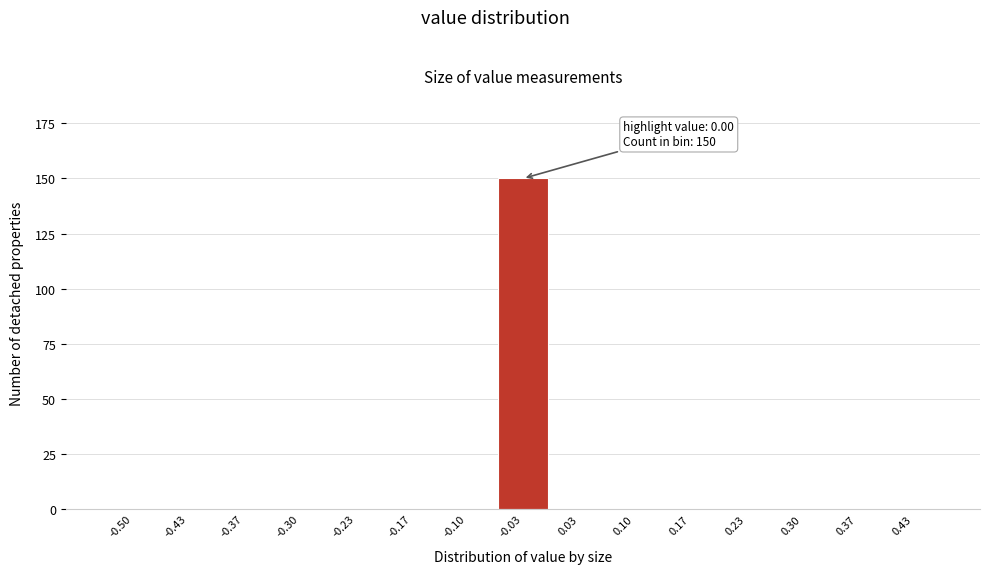

Reading left to right, list all the values displayed in this chart.

-0.50=0	-0.43=0	-0.37=0	-0.30=0	-0.23=0	-0.17=0	-0.10=0	-0.03=150	0.03=0	0.10=0	0.17=0	0.23=0	0.30=0	0.37=0	0.43=0